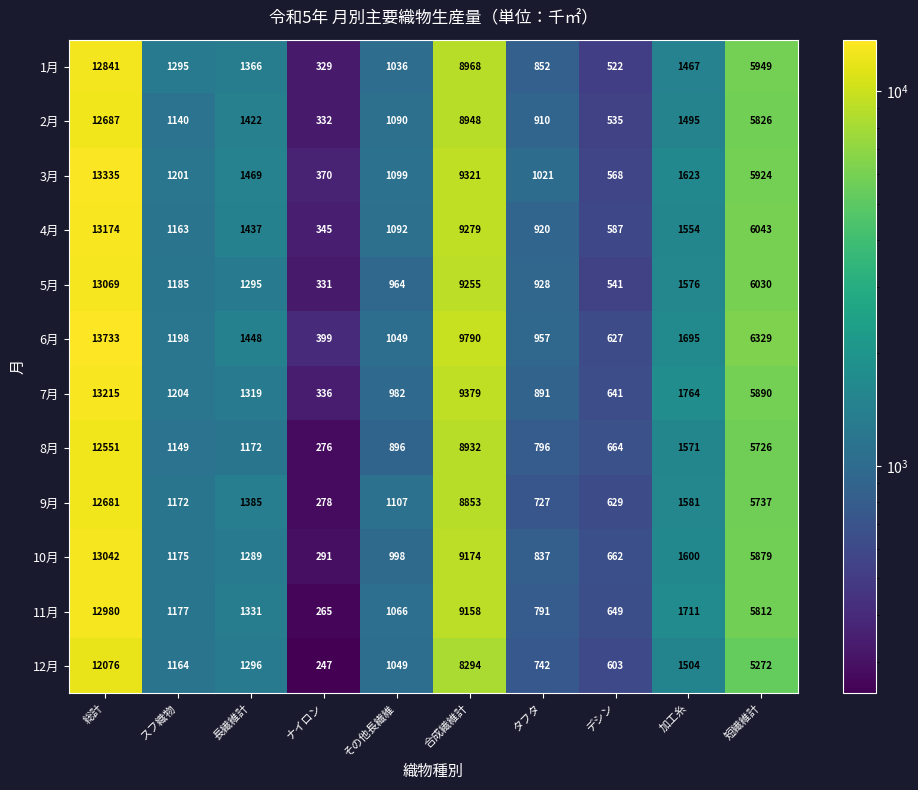

Where is 3月 nearest to the value 6852?

短繊維計